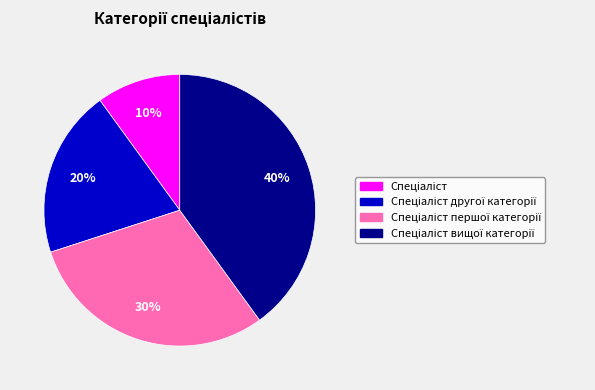

Does any single category account for the majority?

No